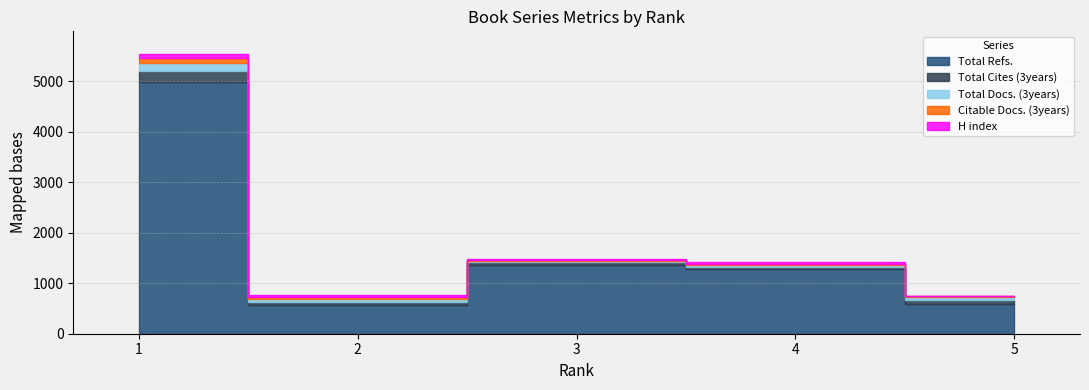

Which series ends up on top after the final intersection of Citable Docs. (3years) and H index?

Citable Docs. (3years)